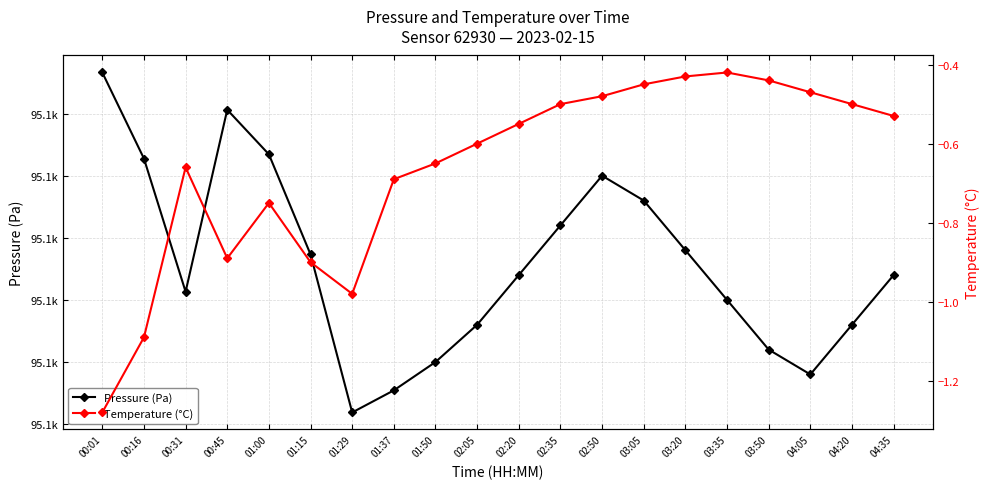

True or false: Temperature (°C) has a value of -0.2 at 00:31.

False